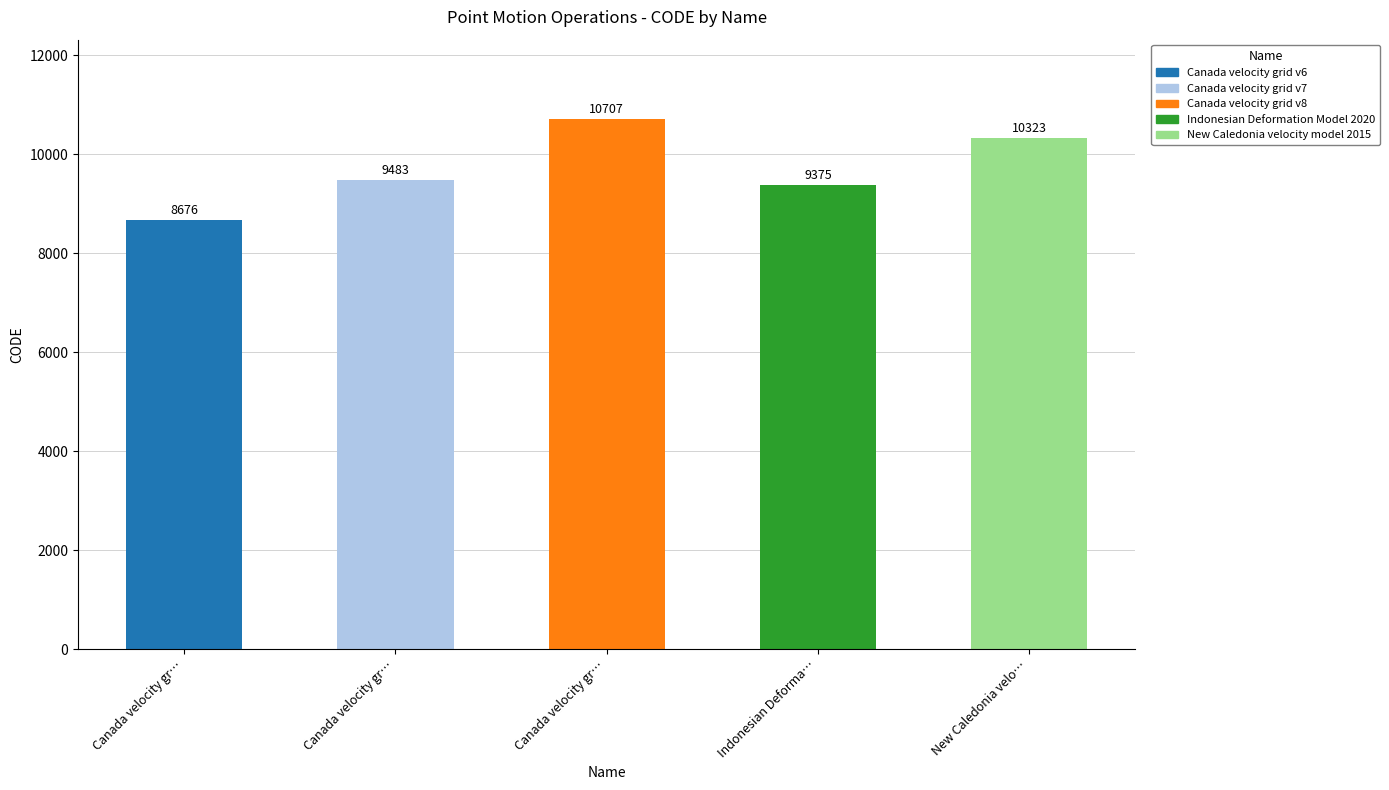

List the labels in order of value, smallest first.

Canada velocity grid v6, Indonesian Deformation Model 2020, Canada velocity grid v7, New Caledonia velocity model 2015, Canada velocity grid v8